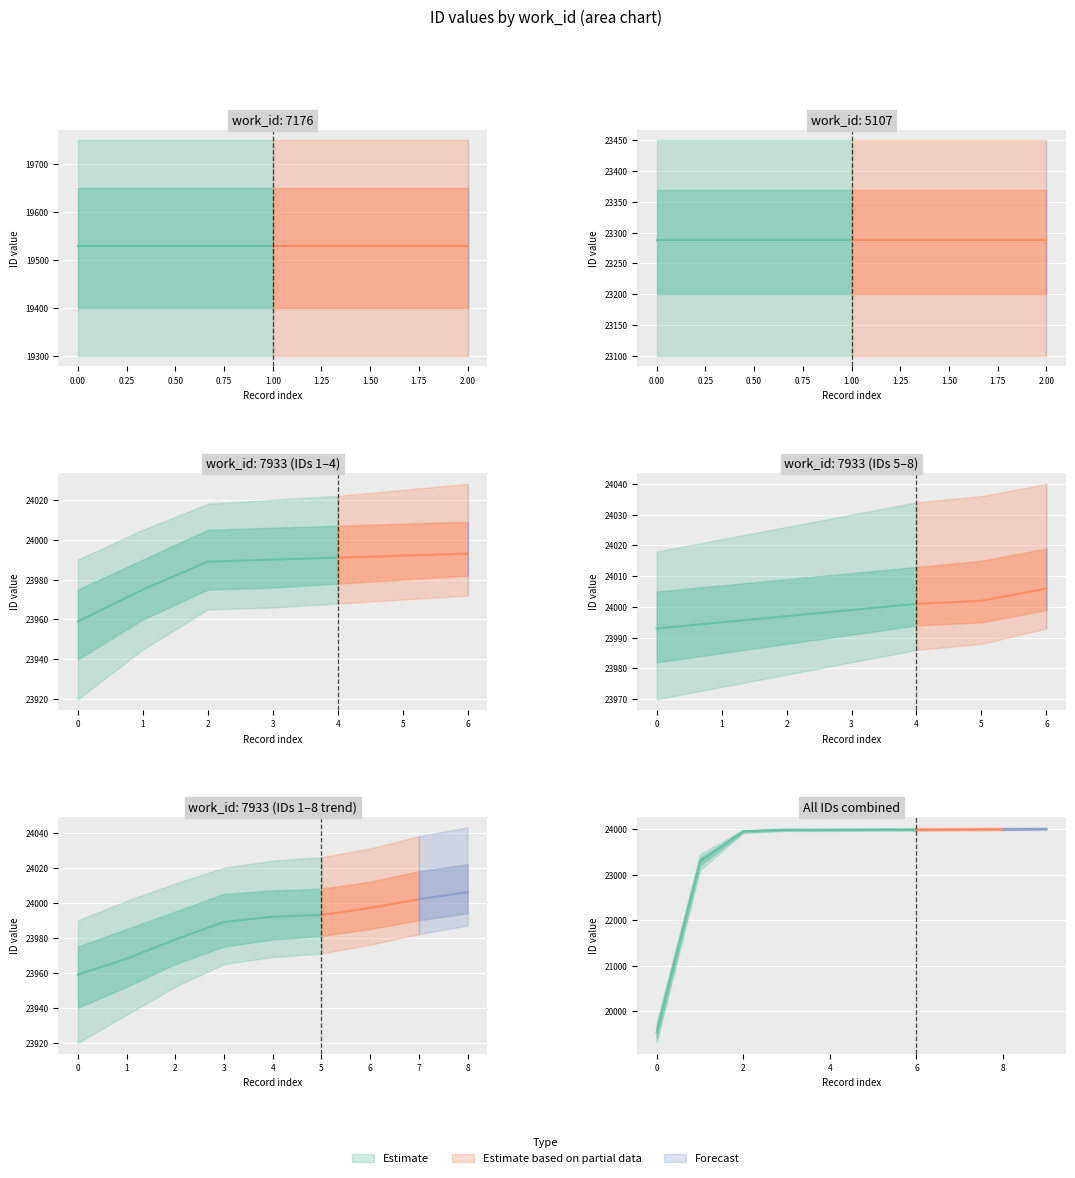

The work_id series shows 7933 at 23959. True or false?

True